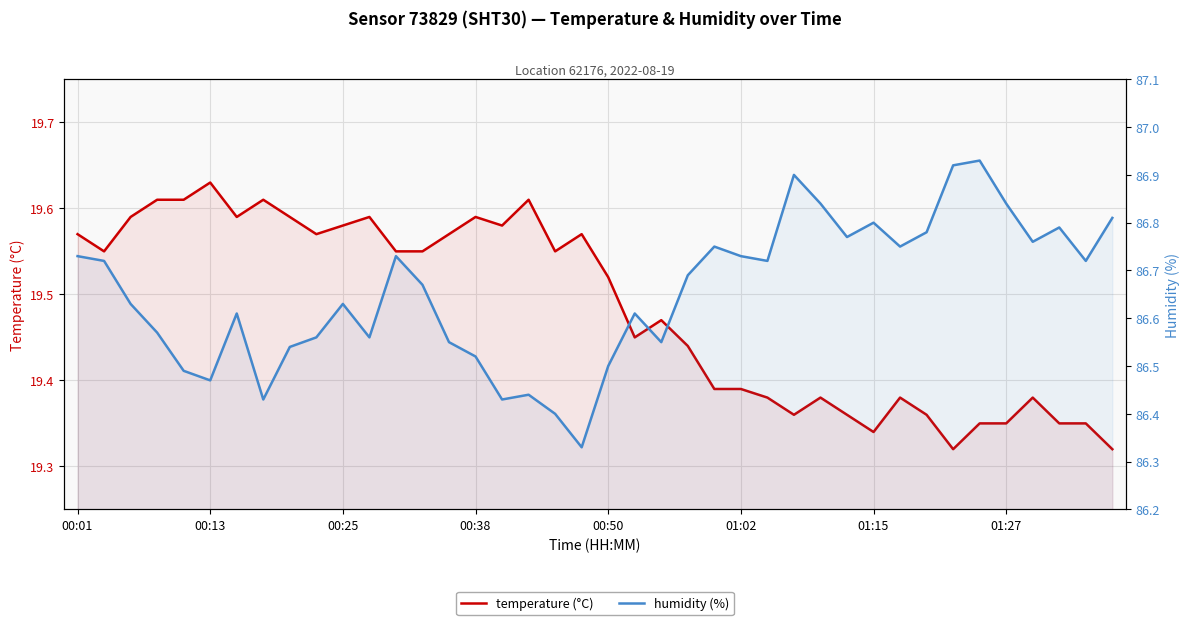

The humidity series shows 86.6 at 00:25. True or false?

True